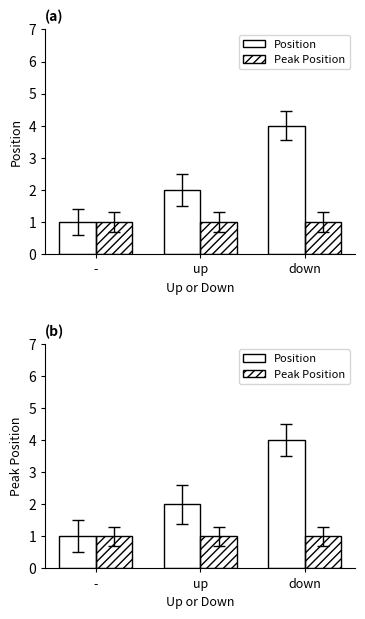

Rank the series by their maximum value, from highest to lowest.

Position, Peak Position